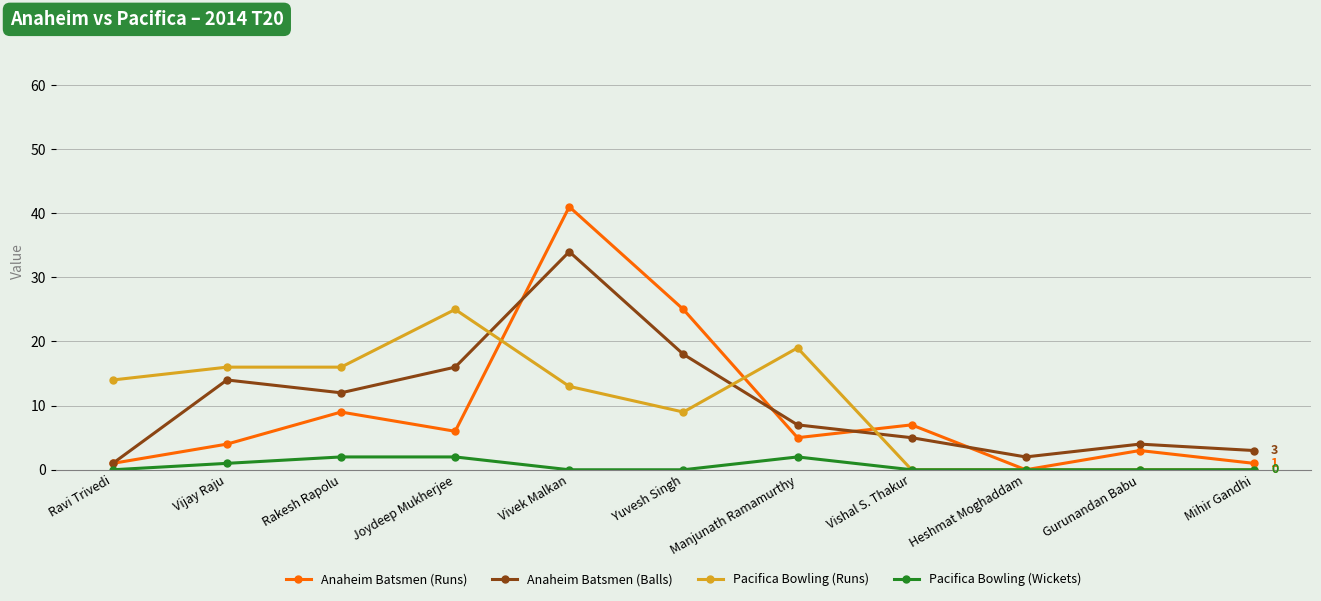

At which category does the chart reach its peak across all series?

Vivek Malkan